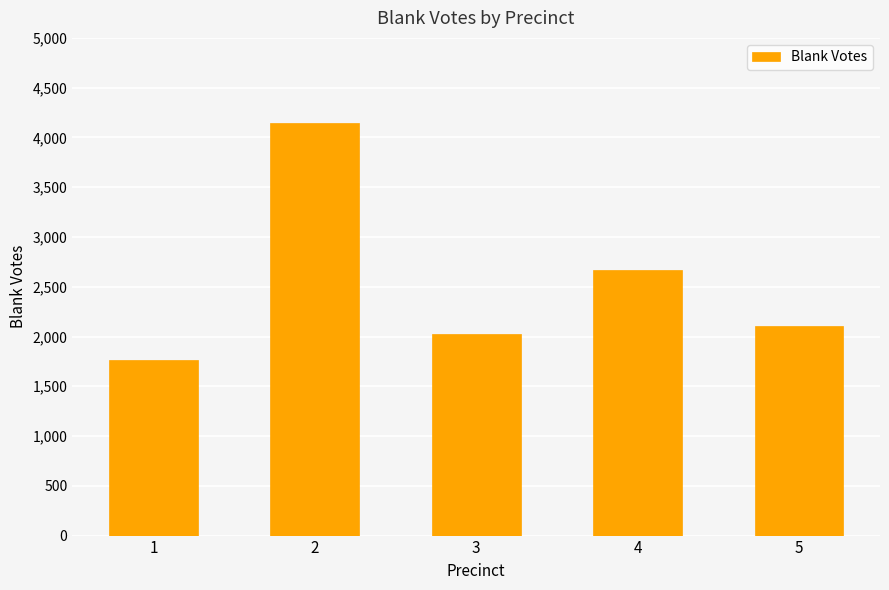

What is the sum of all values?

12707